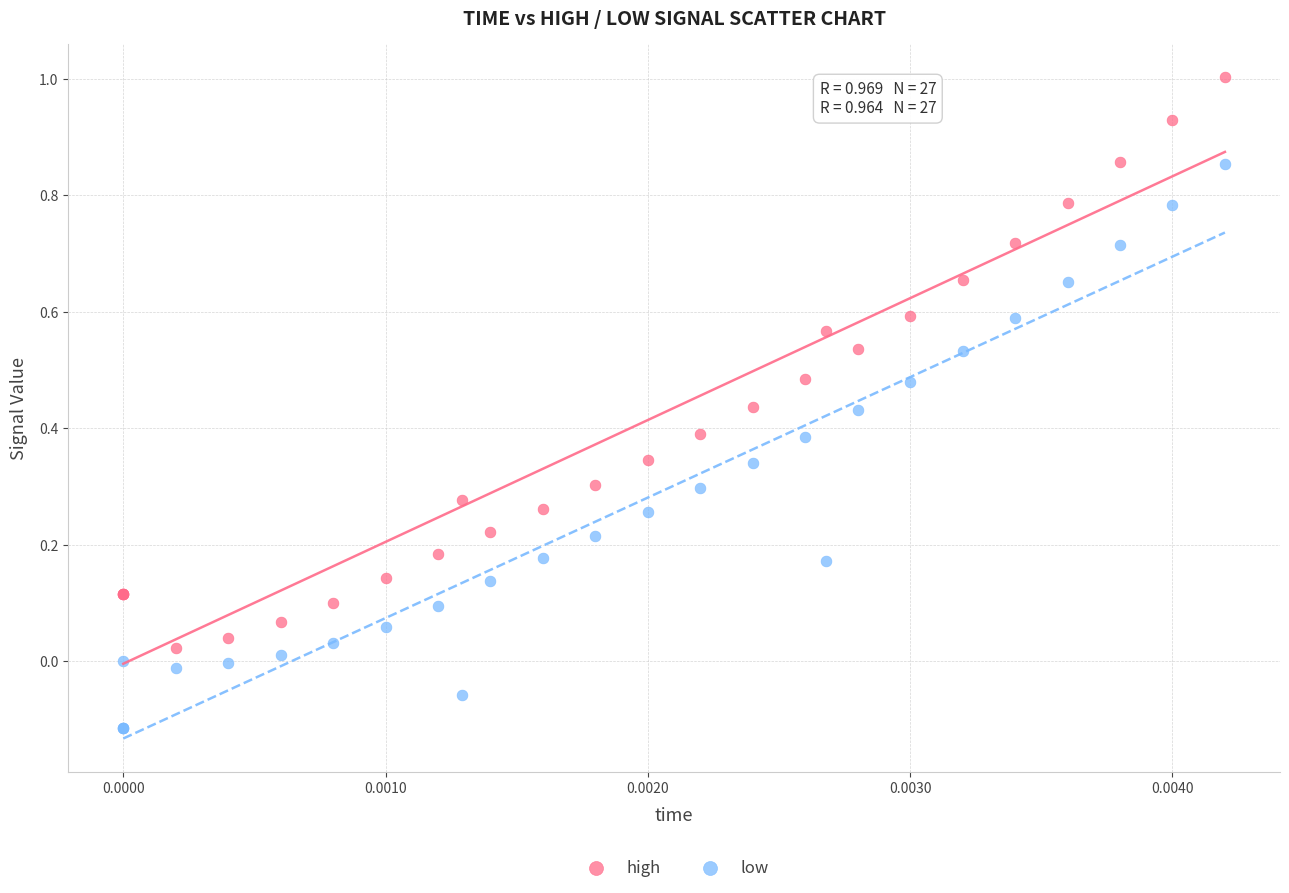

Which series contains the highest Y value?

high